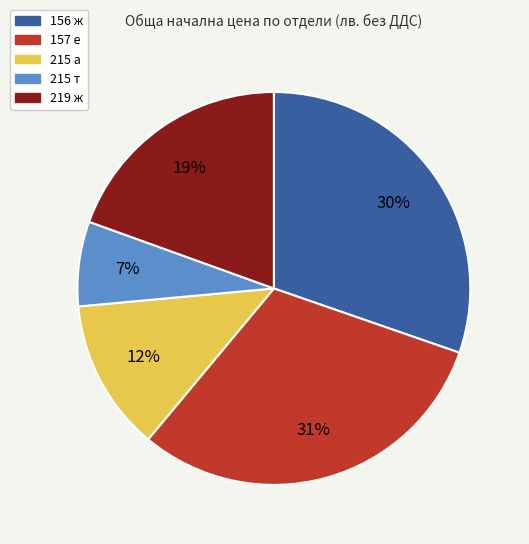

Between 215 т and 157 е, which is larger?

157 е